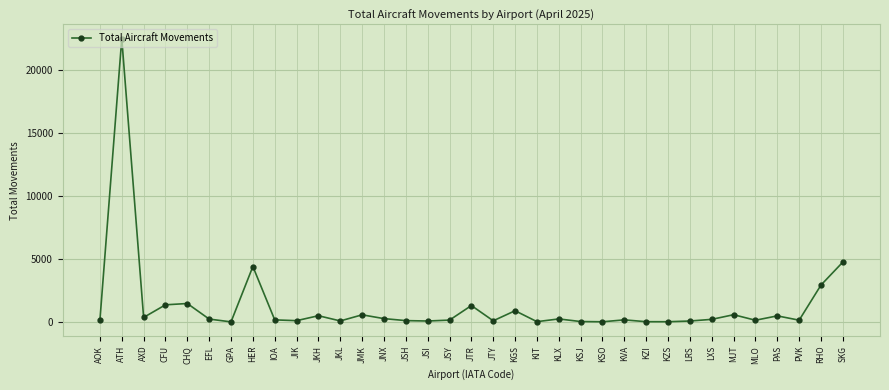

What position from the left is KSJ?

23